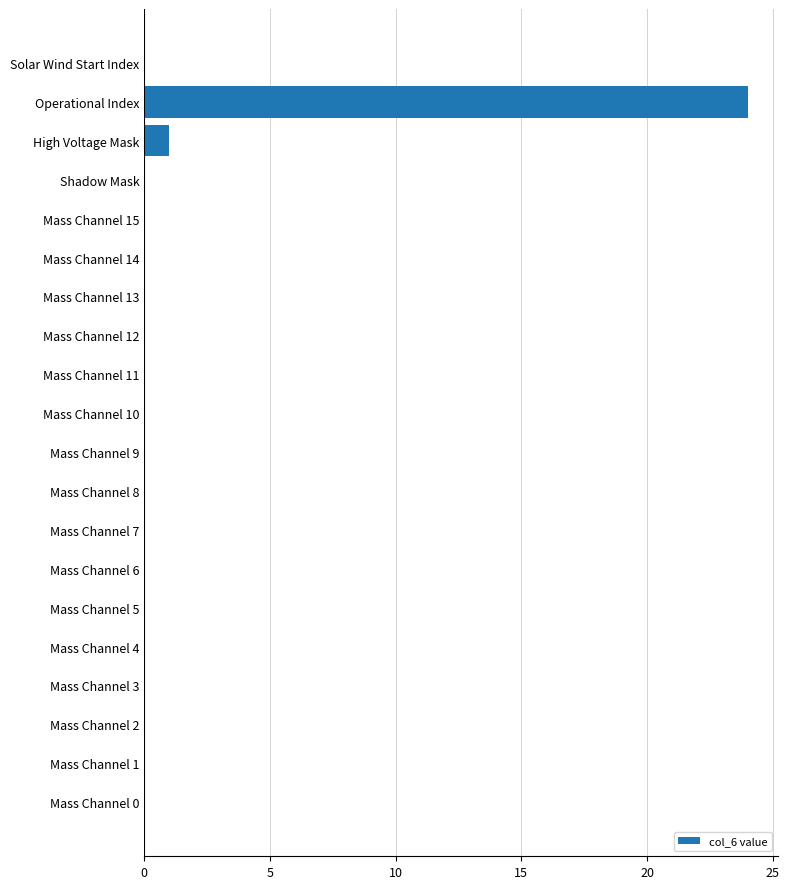

Reading bottom to top, extract all data points from this chart.

Mass Channel 0=0	Mass Channel 1=0	Mass Channel 2=0	Mass Channel 3=0	Mass Channel 4=0	Mass Channel 5=0	Mass Channel 6=0	Mass Channel 7=0	Mass Channel 8=0	Mass Channel 9=0	Mass Channel 10=0	Mass Channel 11=0	Mass Channel 12=0	Mass Channel 13=0	Mass Channel 14=0	Mass Channel 15=0	Shadow Mask=0	High Voltage Mask=1	Operational Index=24	Solar Wind Start Index=0